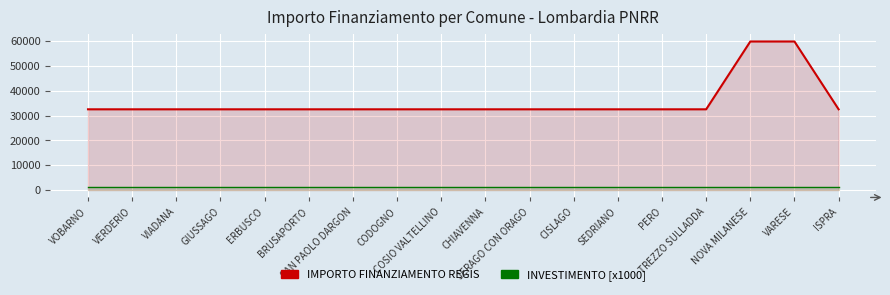

What is the label of the 15th point from the right?

GIUSSAGO